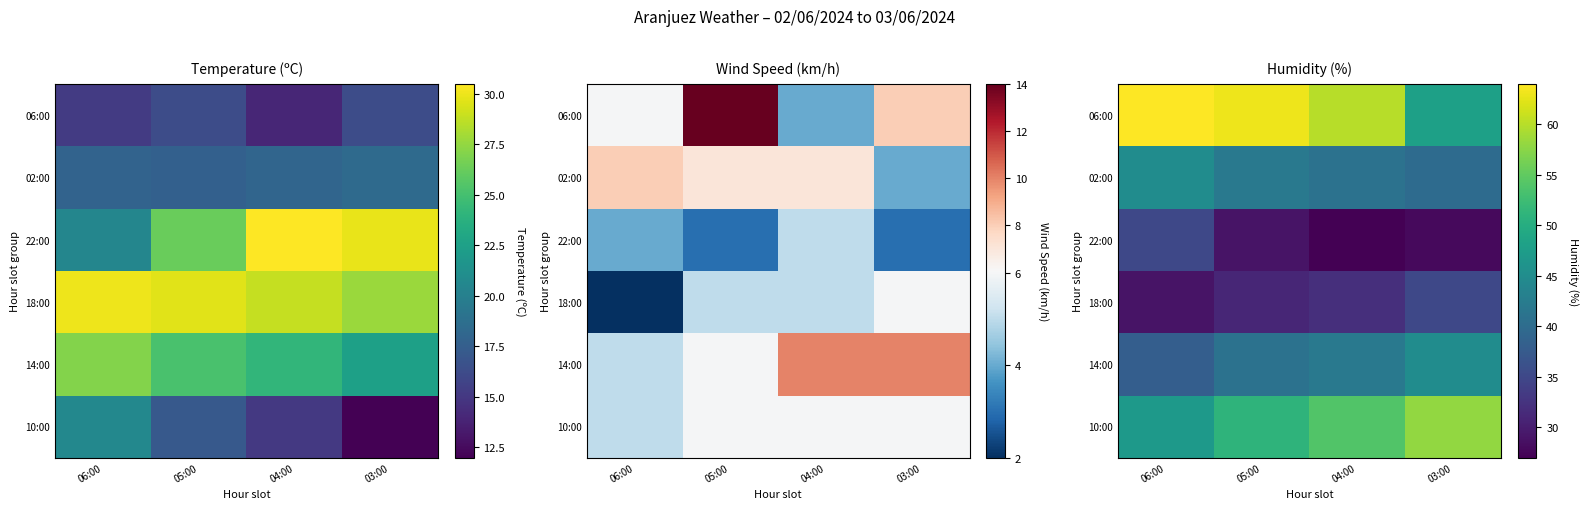

At which category is the sum across all series the highest?

06:00